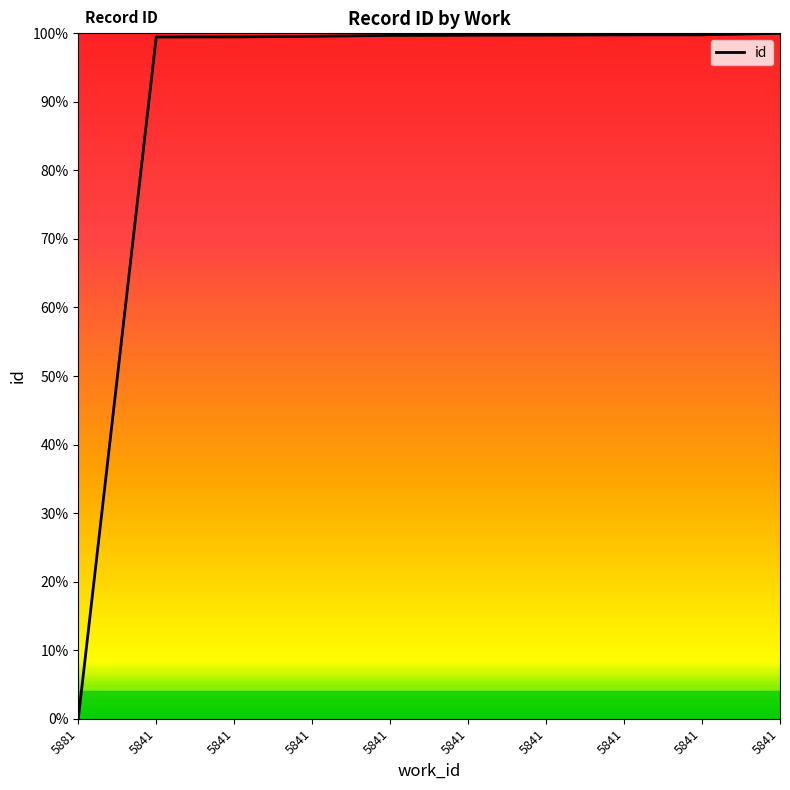

Does the chart have visible grid lines?

No